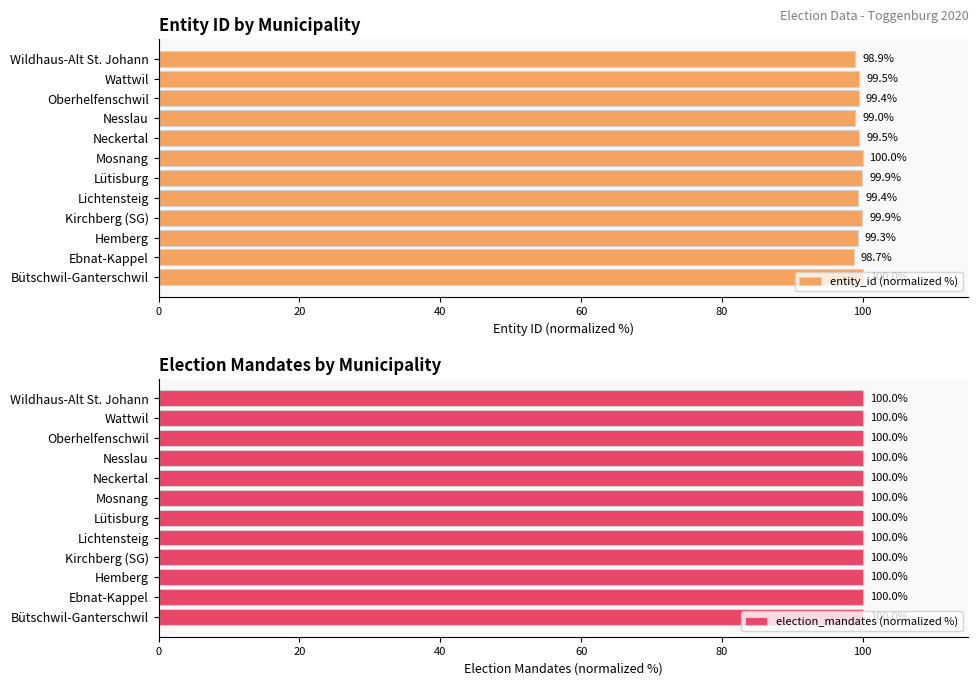

The value of entity_id (normalized %) at Bütschwil-Ganterschwil is 100.0. True or false?

True